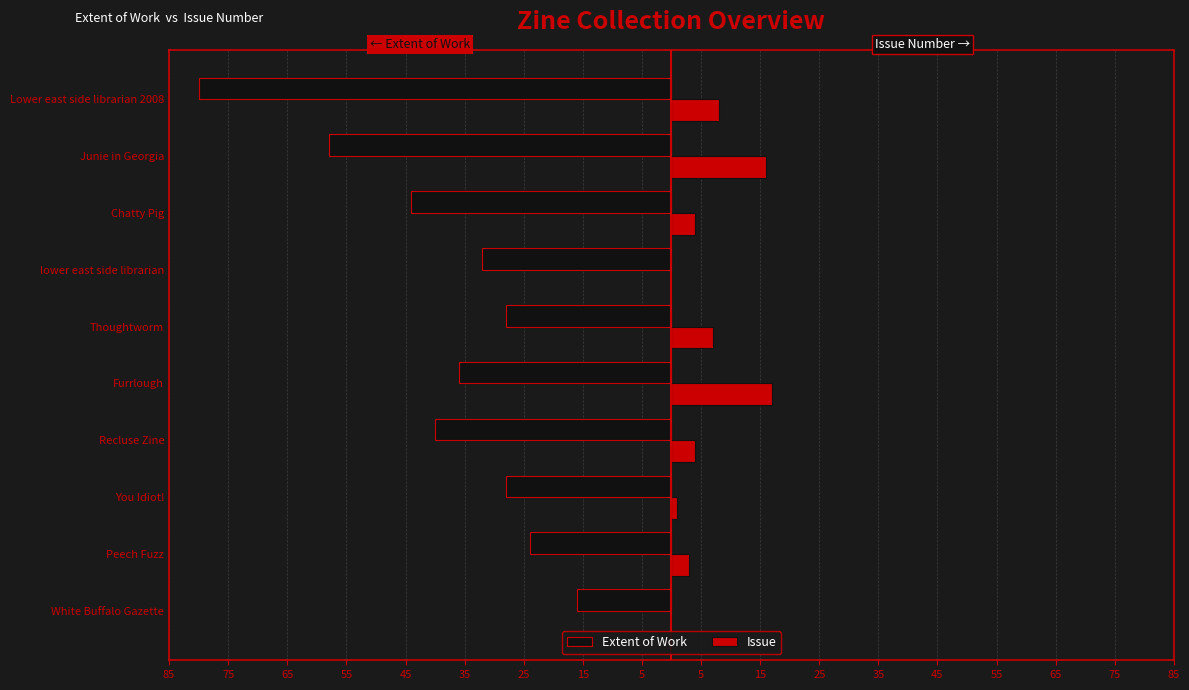

What are all the series names shown in the legend?

Extent of Work, Issue